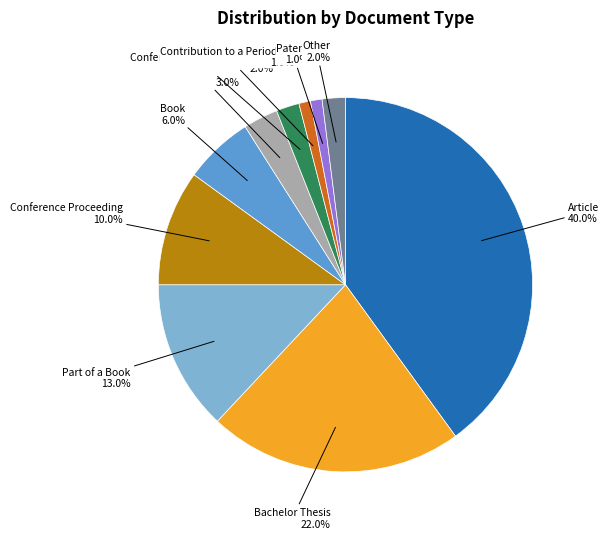

Is there any slice that represents more than half of the pie?

No